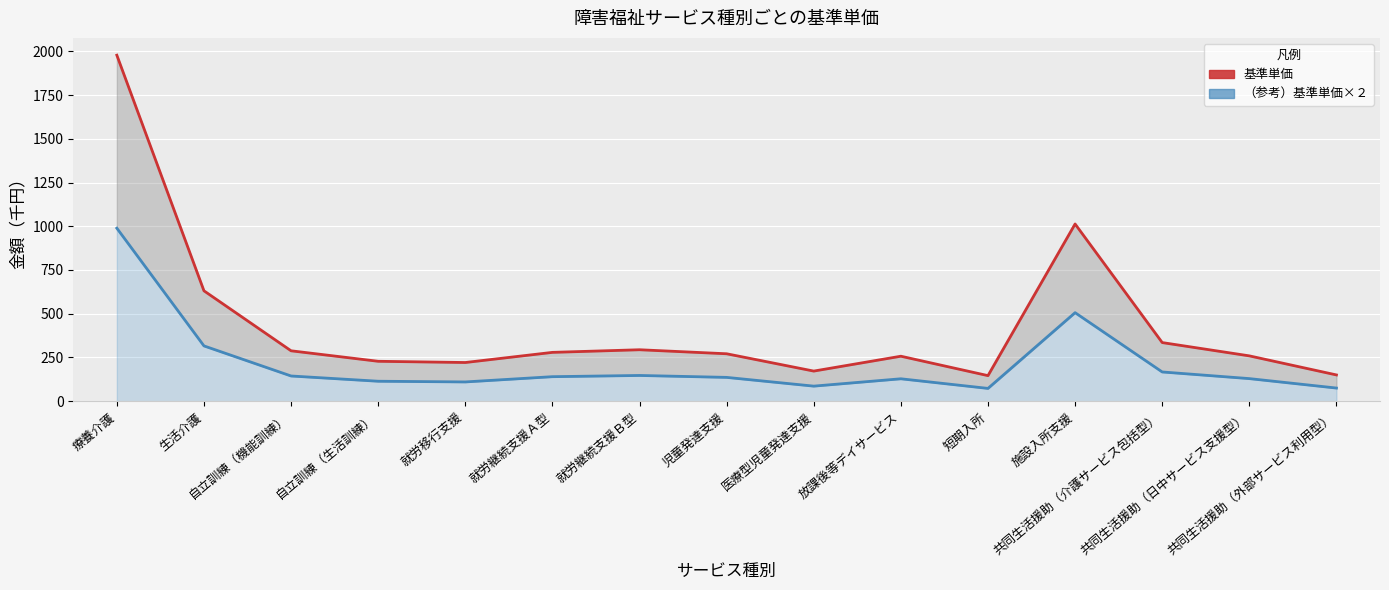

Is it true that （参考）基準単価×２ equals 136 at 児童発達支援?

True